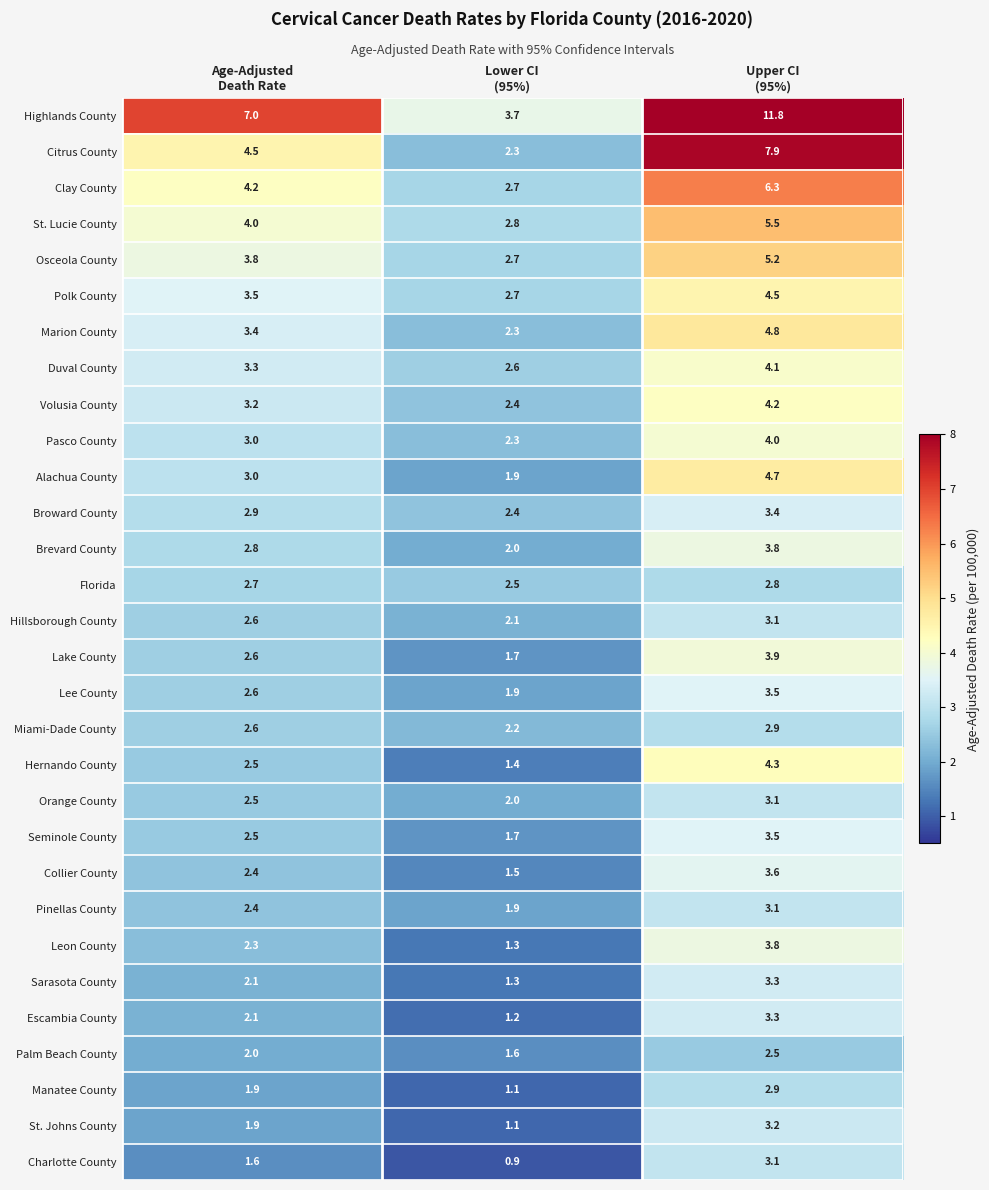

What is the maximum value shown in the chart?

11.8